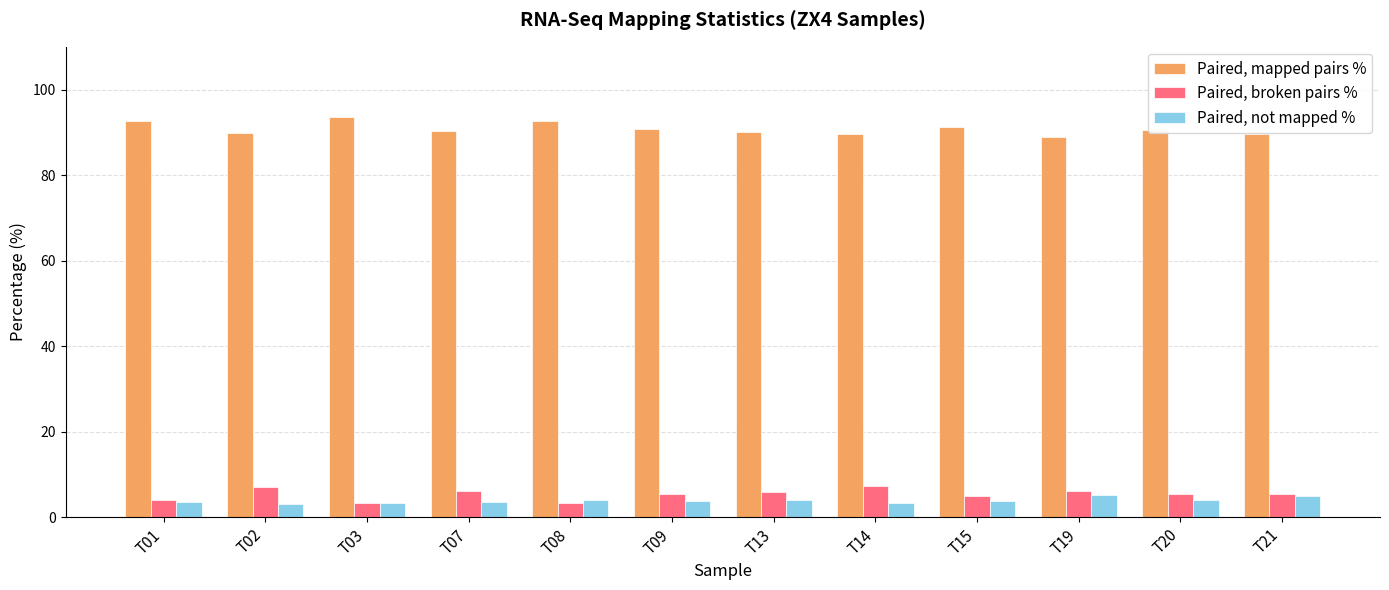

What is the spread (max minus min) of values at T13?

86.1